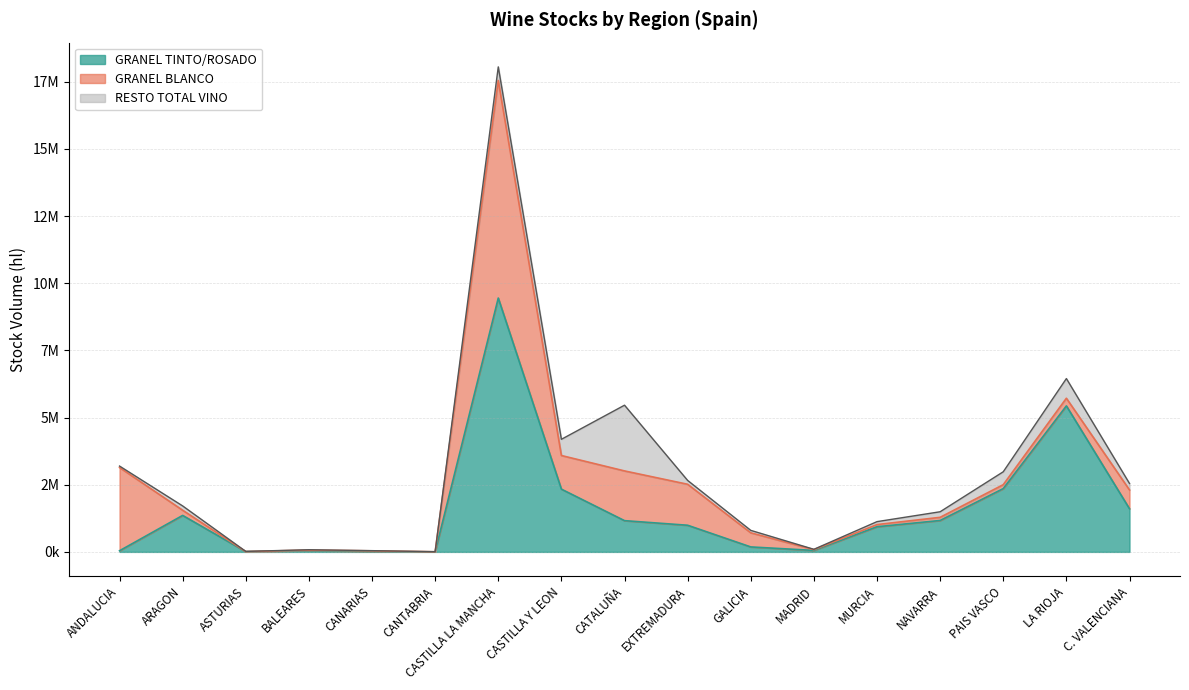

What is the minimum value for GRANEL_TINTO?

3299